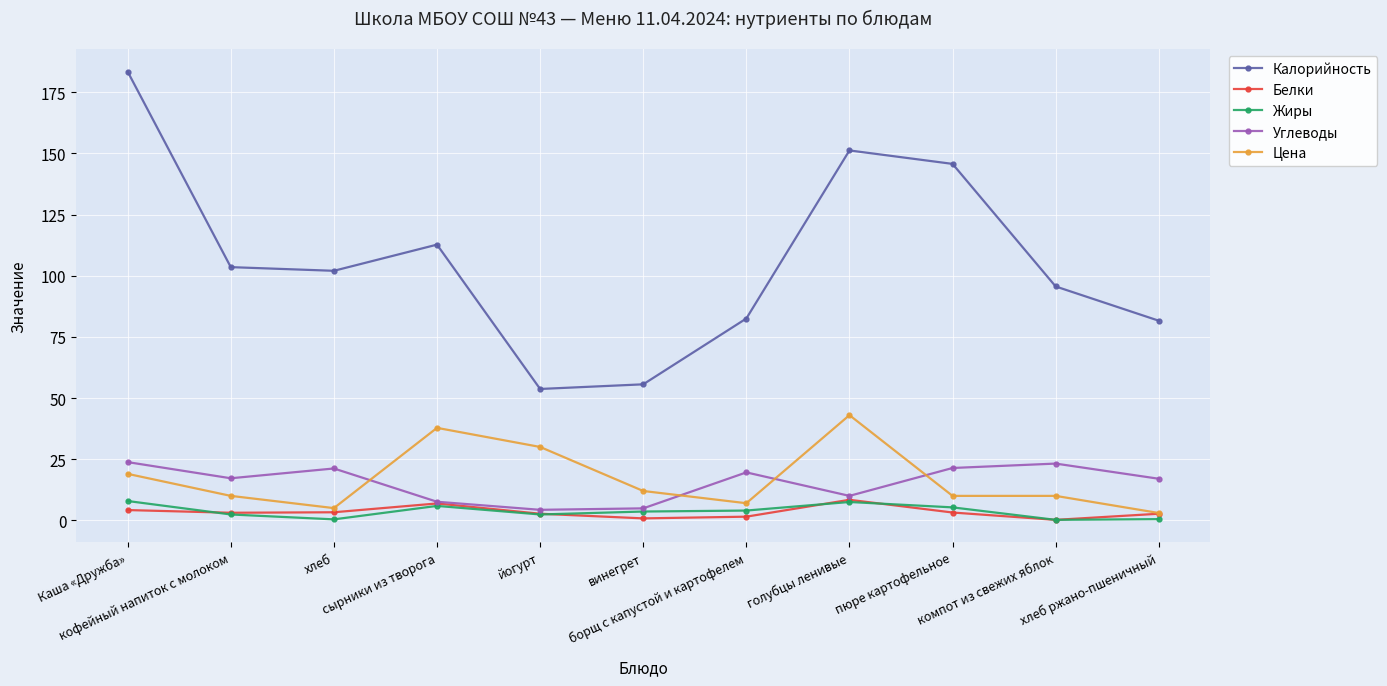

Which series has the largest total across all categories?

Калорийность